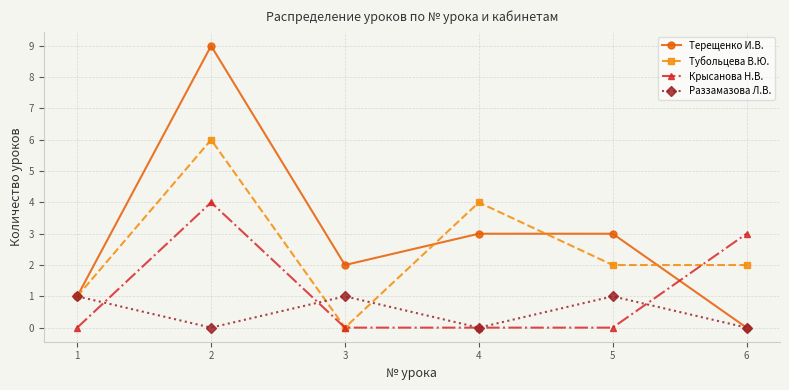

Which series has the largest total across all categories?

Терещенко И.В.